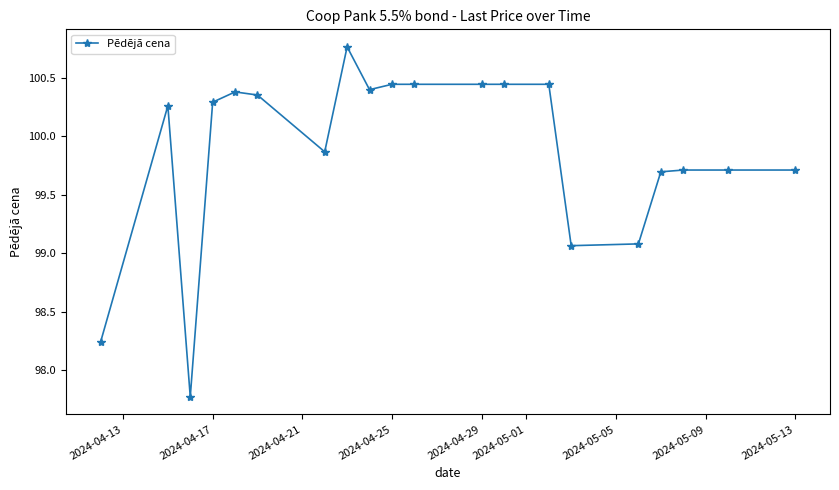

How many data points are above 100?

11